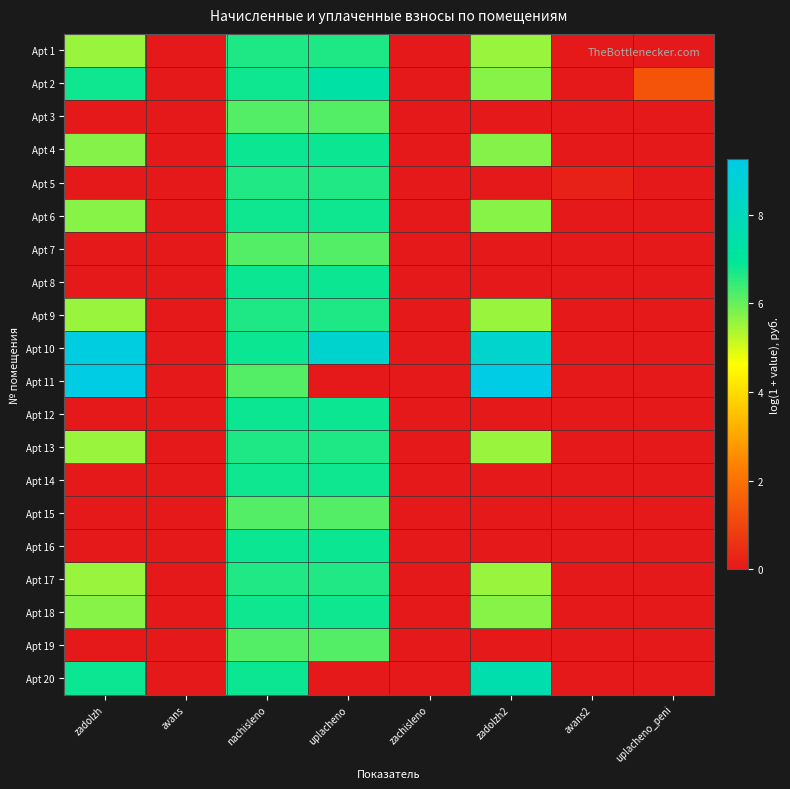

List the series in order of their peak value, highest first.

Apt 11, Apt 10, Apt 20, Apt 2, Apt 4, Apt 8, Apt 12, Apt 16, Apt 18, Apt 6, Apt 14, Apt 1, Apt 9, Apt 13, Apt 5, Apt 17, Apt 3, Apt 7, Apt 15, Apt 19